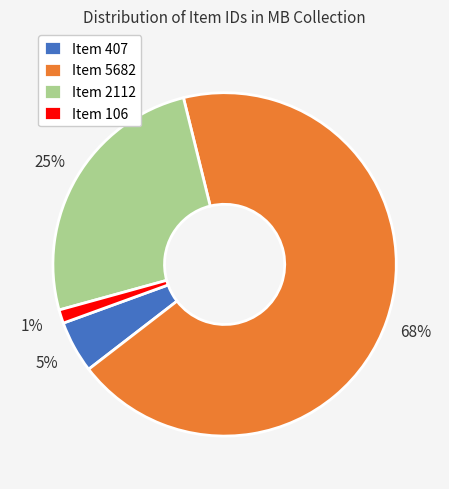

What is the smallest slice in the pie chart?

Item 106